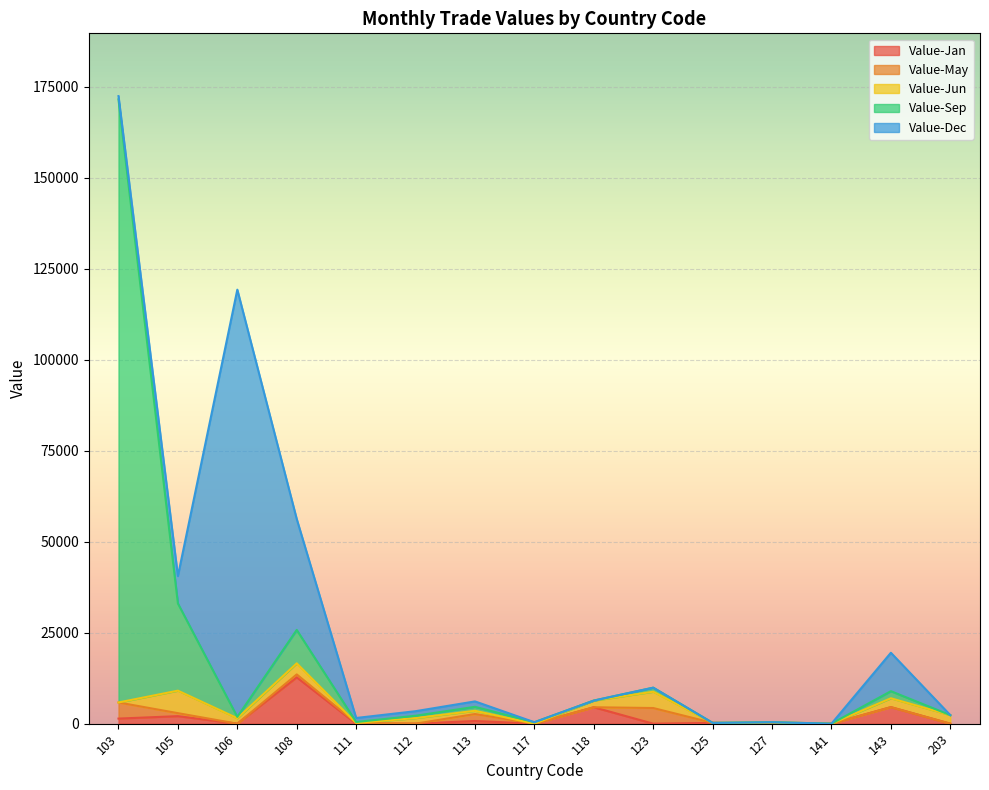

What are all the series names shown in the legend?

Value-Jan, Value-May, Value-Jun, Value-Sep, Value-Dec